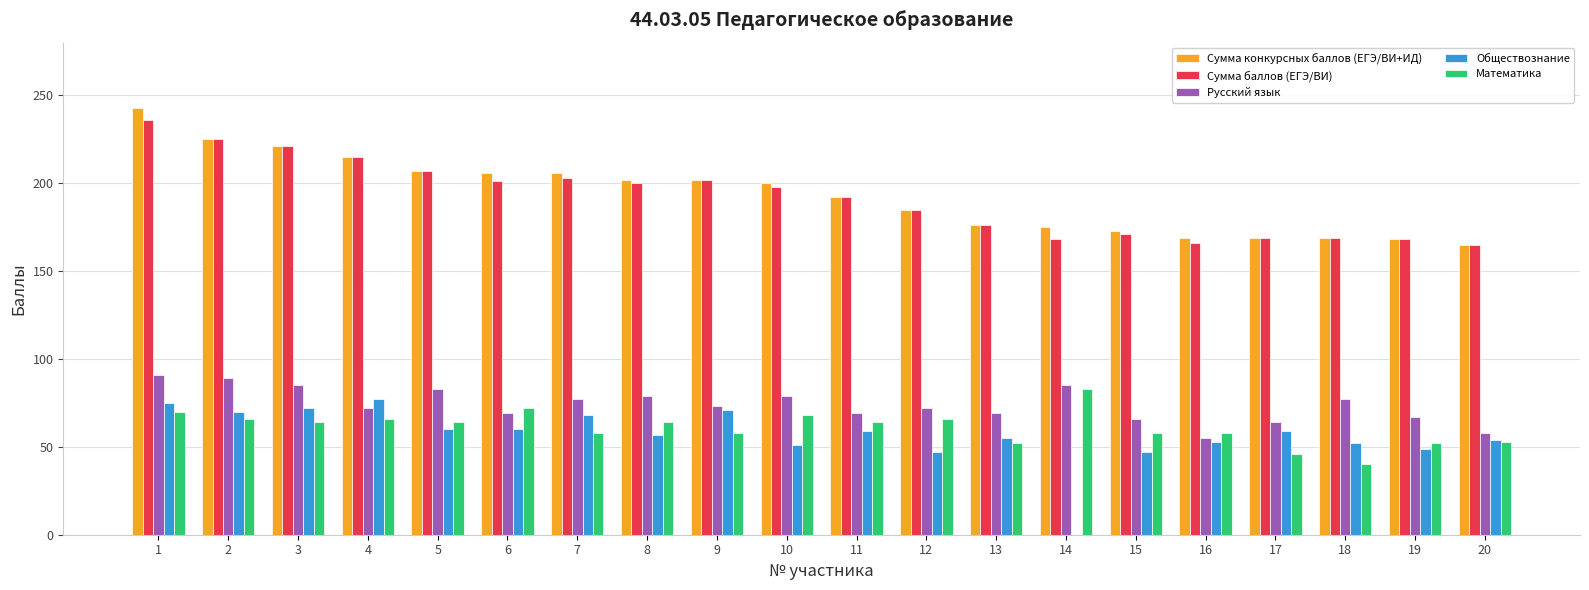

Which series changed the most between 2 and 16?

Сумма баллов (ЕГЭ/ВИ)